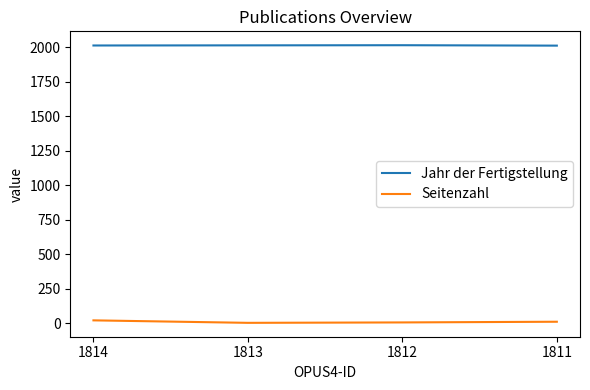

Is the value of Jahr der Fertigstellung at 1813 greater than the value of Seitenzahl at 1812?

Yes